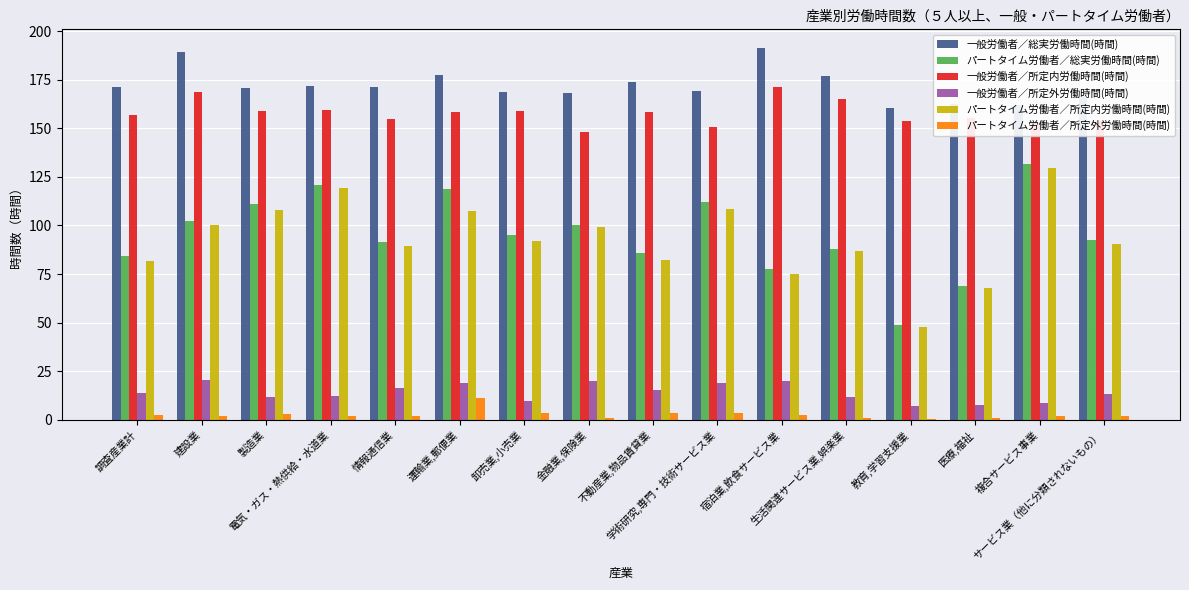

What is the sum of all 一般労働者／所定内労働時間(時間) values?

2524.9